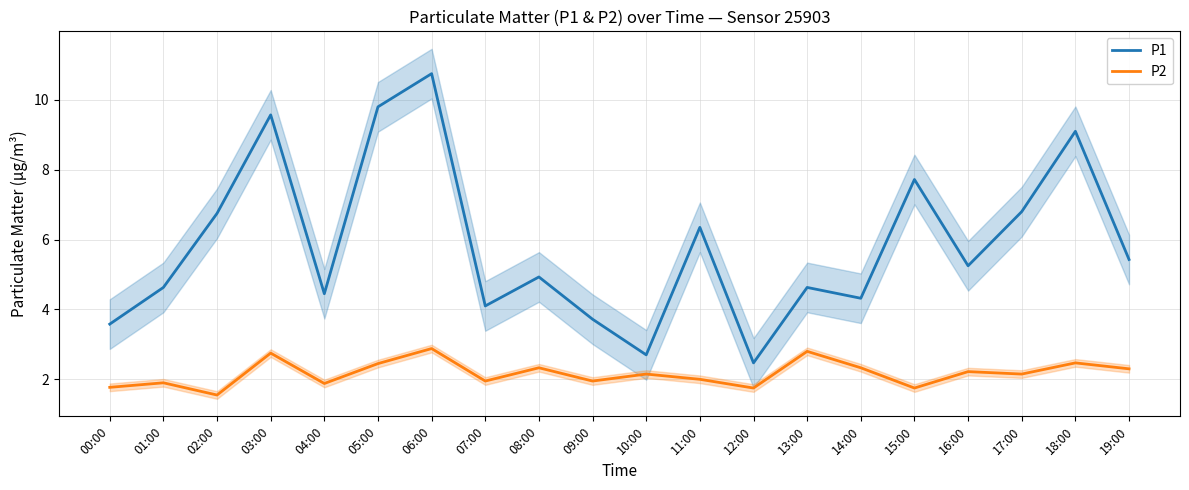

Between 00:00 and 11:00, which series saw the biggest shift?

P1